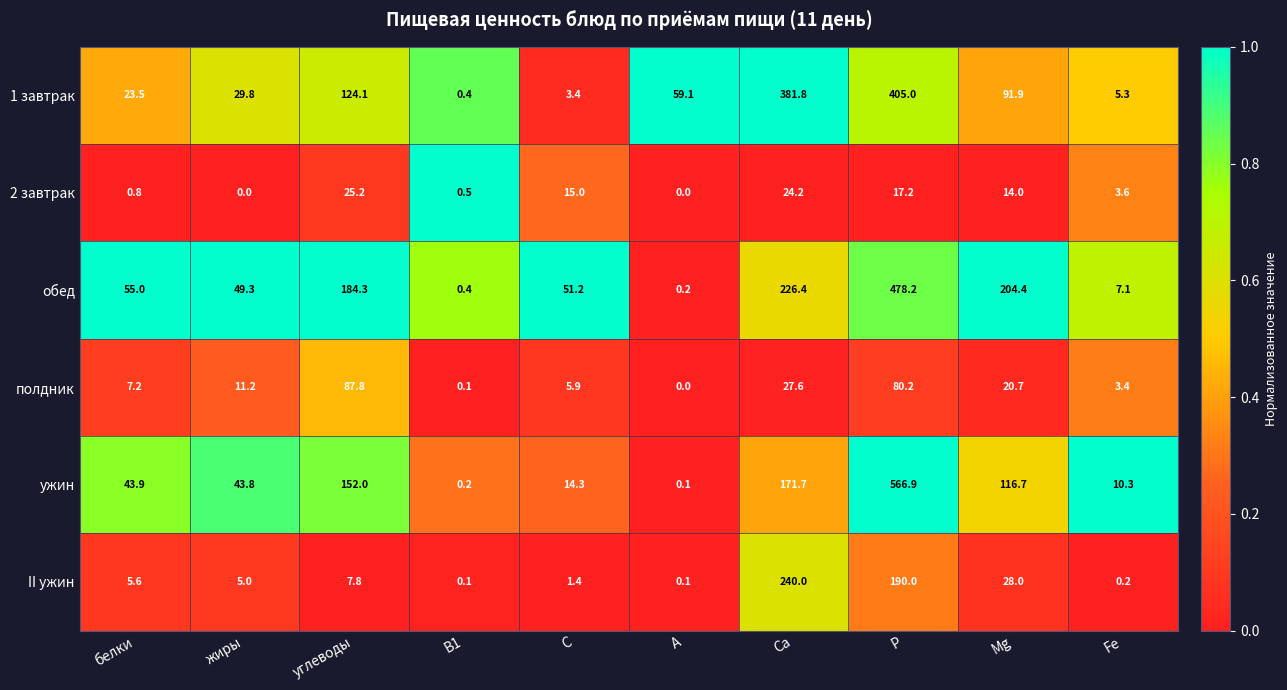

What is the sum of all обед values?

1256.5